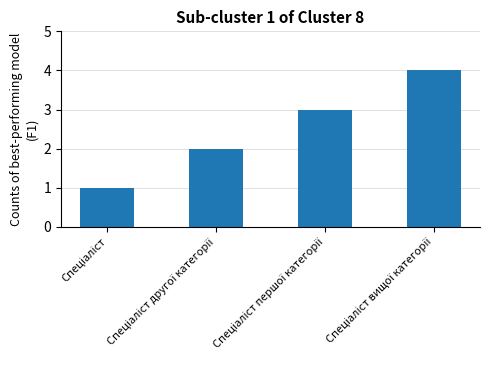

What is the sum of all values?

10